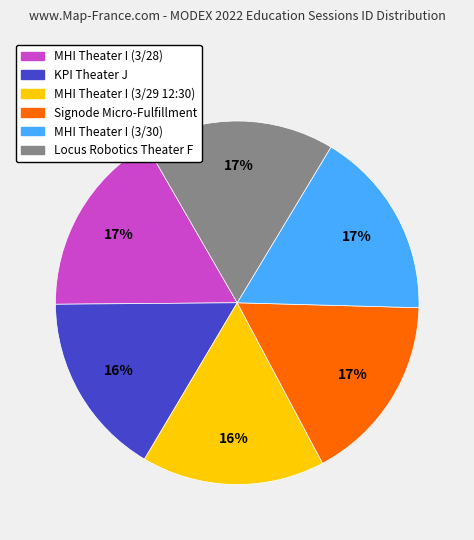

Is there a majority slice in this chart?

No